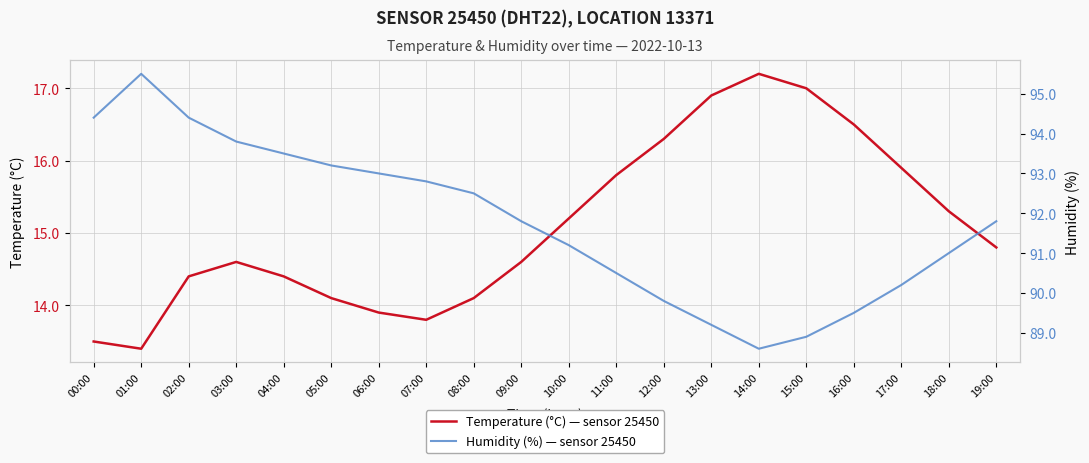

Rank the series by their average value, from lowest to highest.

Temperature (°C) — sensor 25450, Humidity (%) — sensor 25450